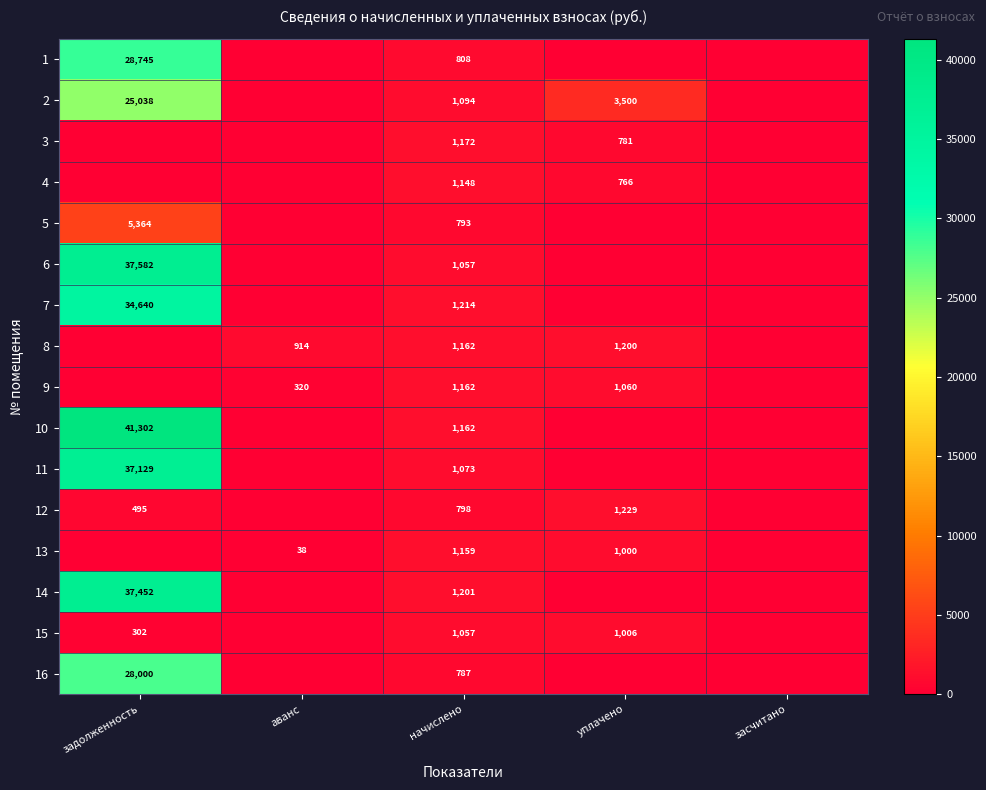

At how many categories does at least one series exceed 9596?

1